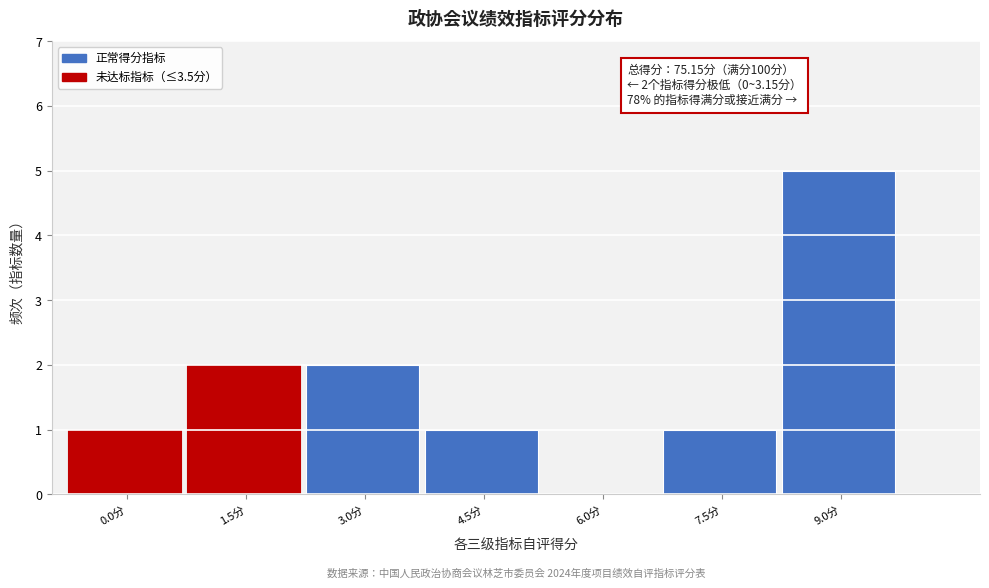

Reading right to left, list all the values displayed in this chart.

9.0分=5	7.5分=1	6.0分=0	4.5分=1	3.0分=2	1.5分=2	0.0分=1